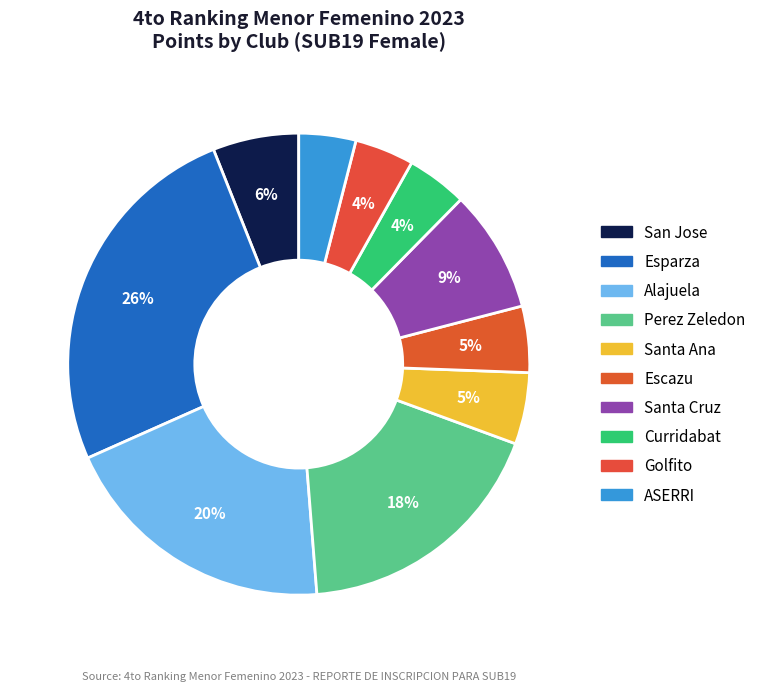

Does Santa Cruz account for over 50% of the chart?

No